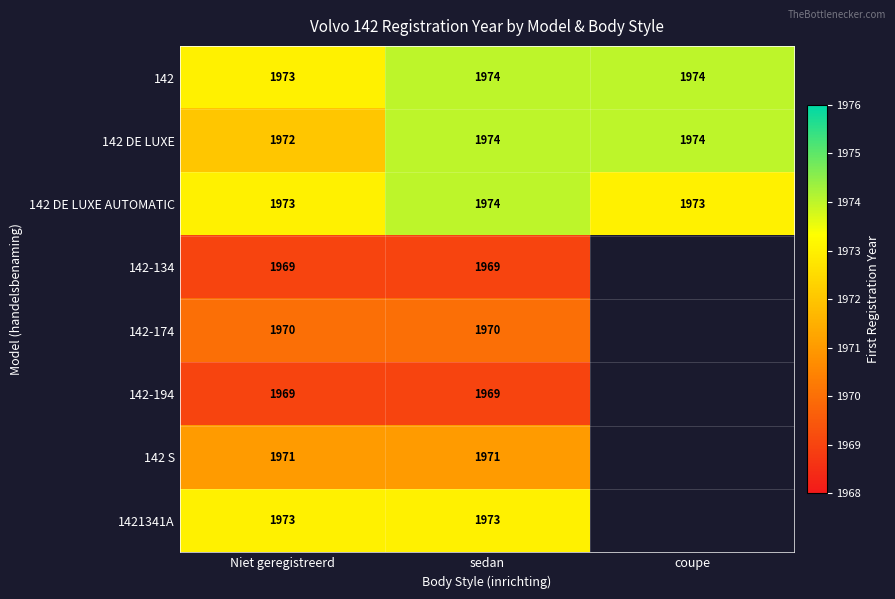

At which label is 142 DE LUXE AUTOMATIC closest to 1973?

Niet geregistreerd